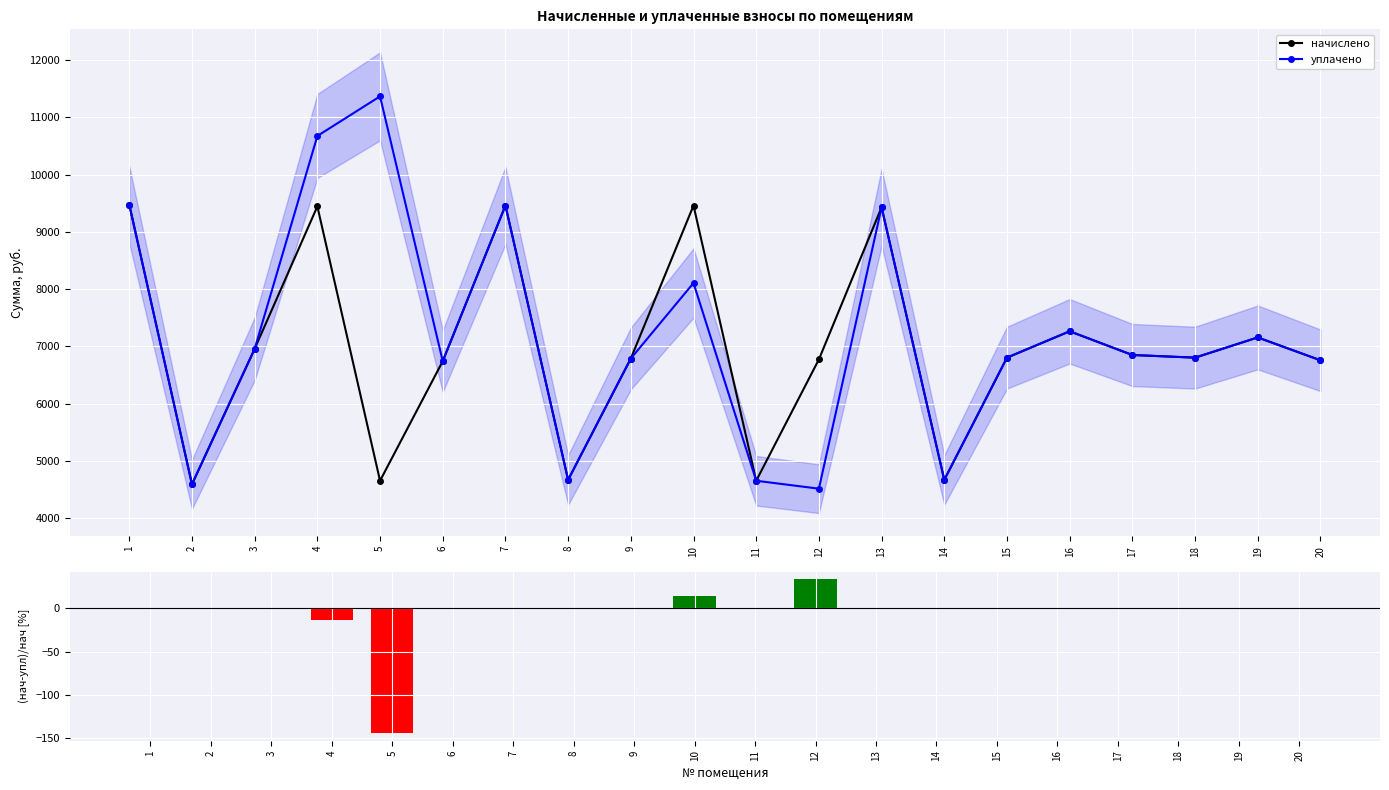

Which series changed the most between 5 and 19?

уплачено